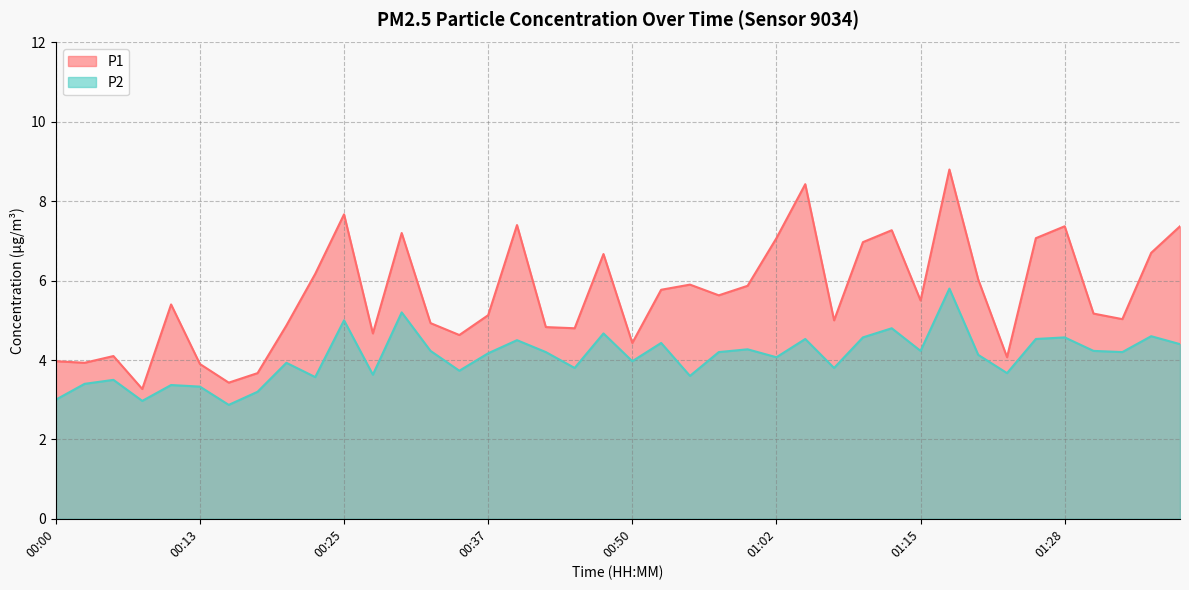

Which has a higher value, 01:05 or 00:20?

01:05